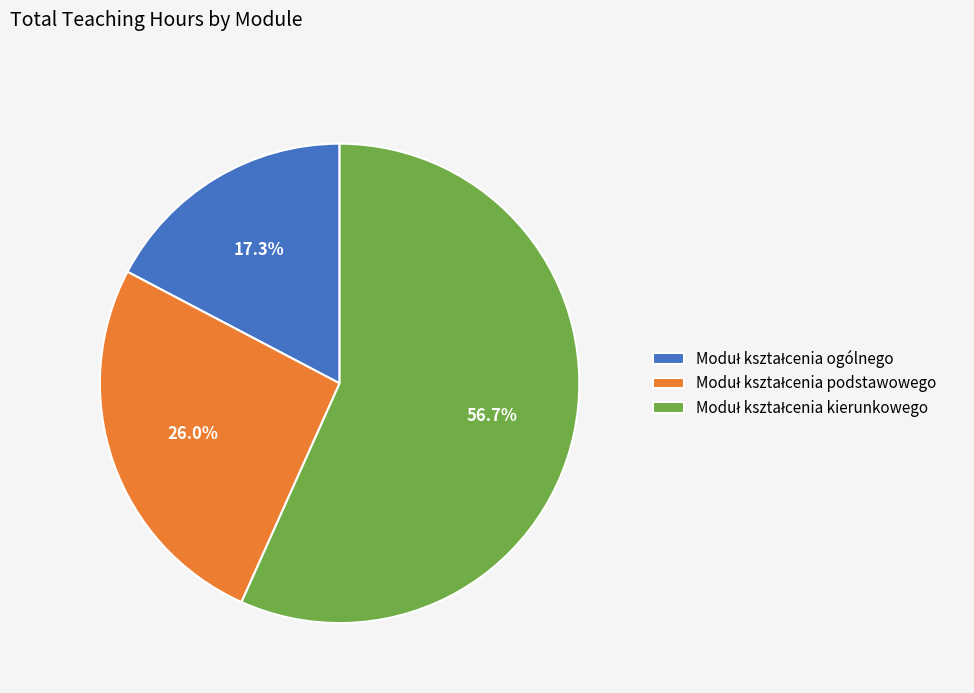

Is there any slice that represents more than half of the pie?

Yes